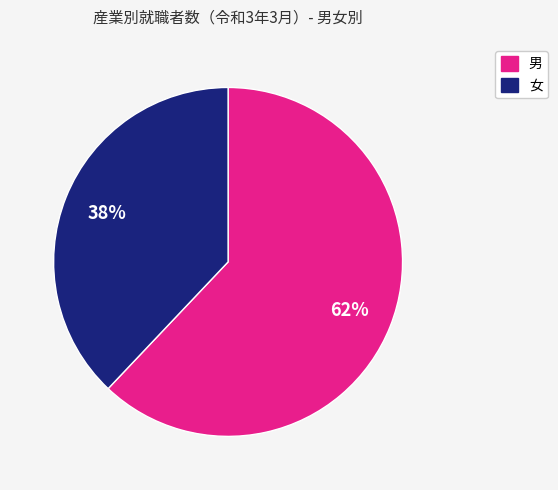

To the nearest percent, what is the average slice percentage?

50%